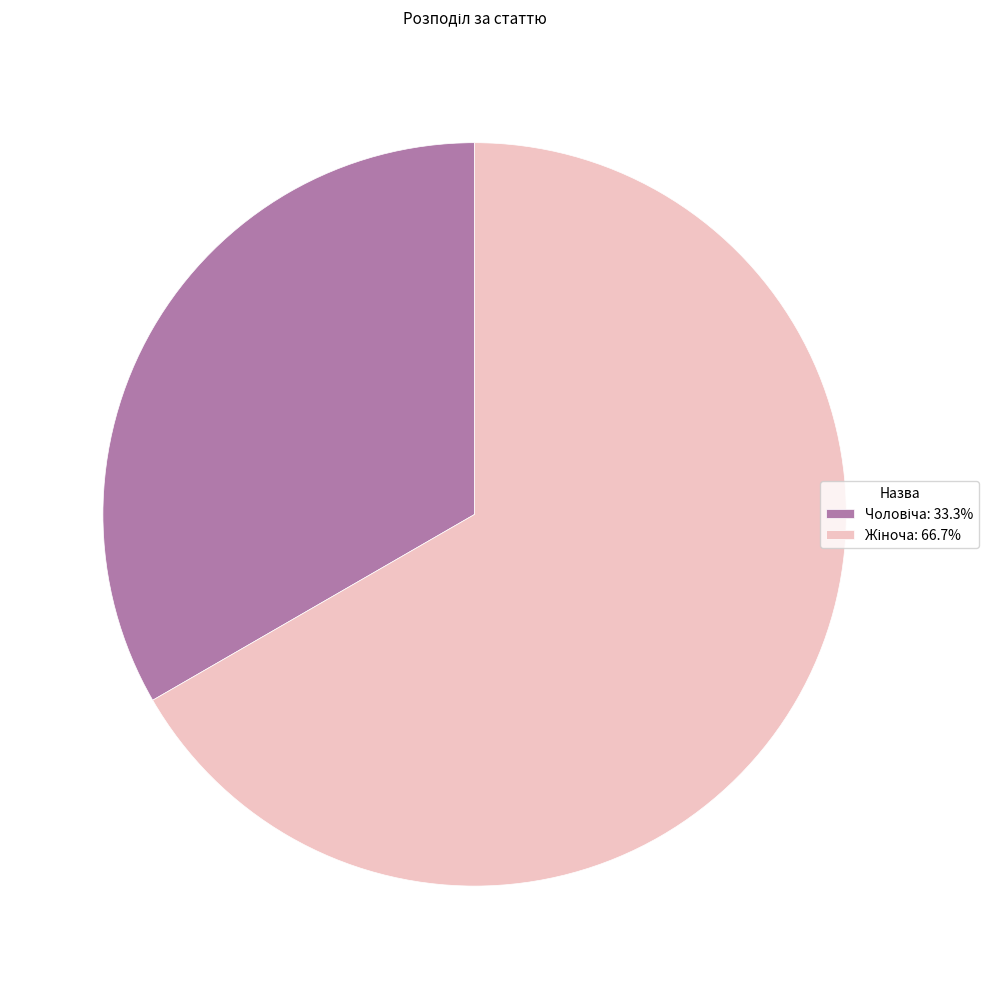

Is there a majority slice in this chart?

Yes